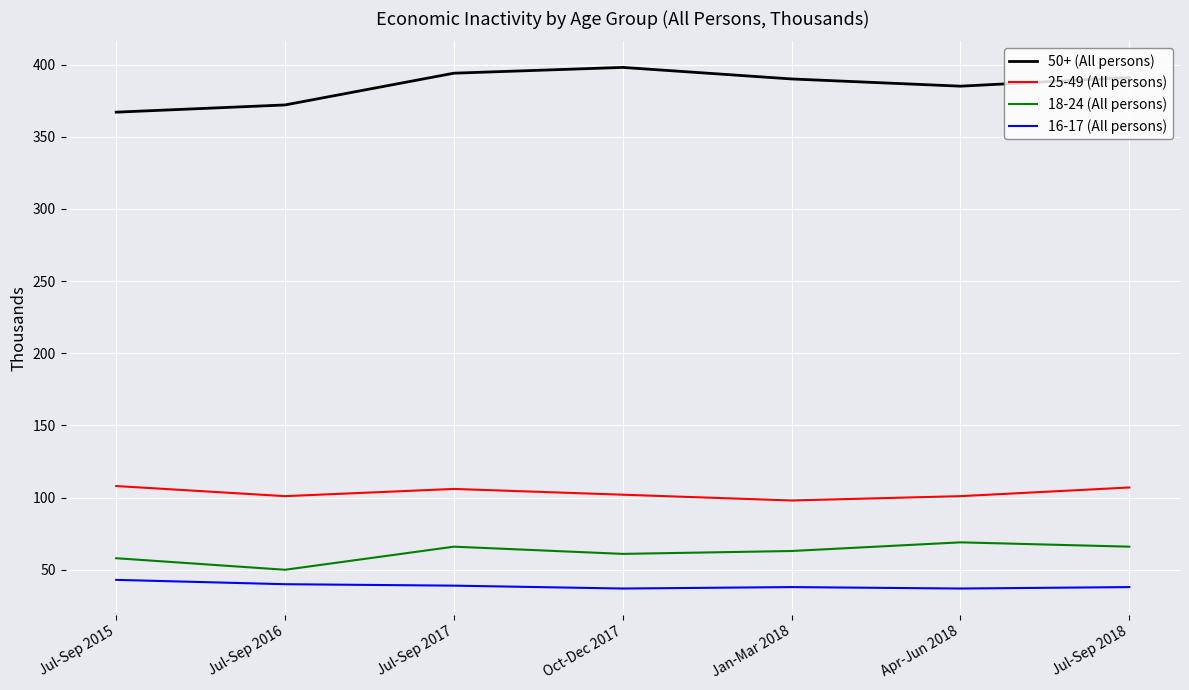

At how many categories does at least one series exceed 294?

7